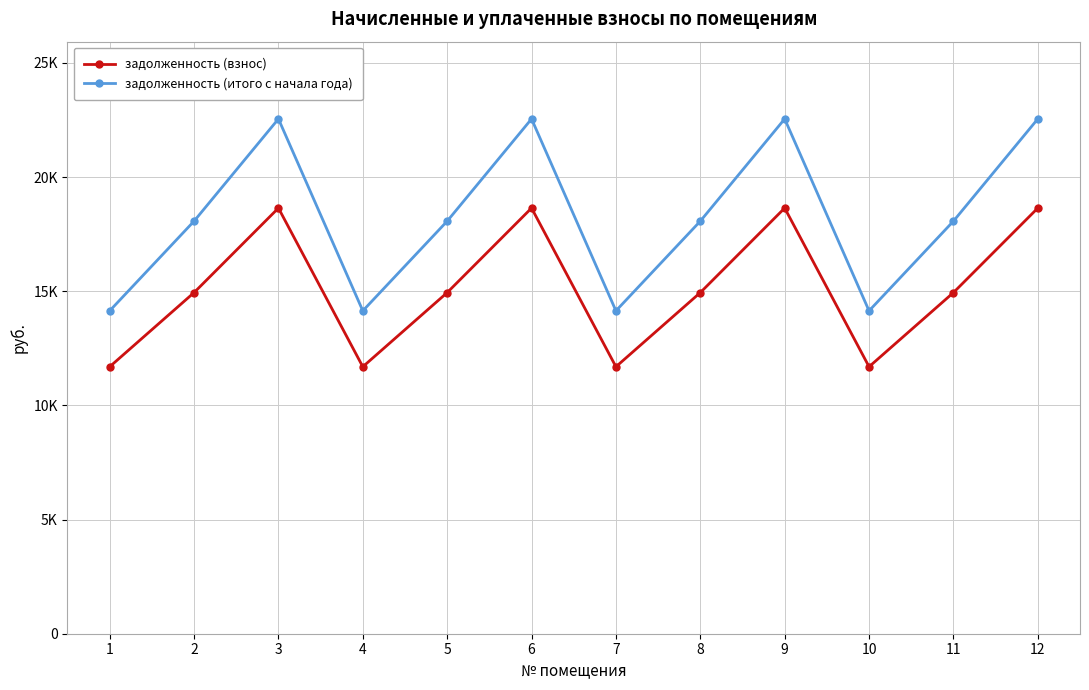

The задолженность (взнос) series shows 14942.6 at 2. True or false?

True